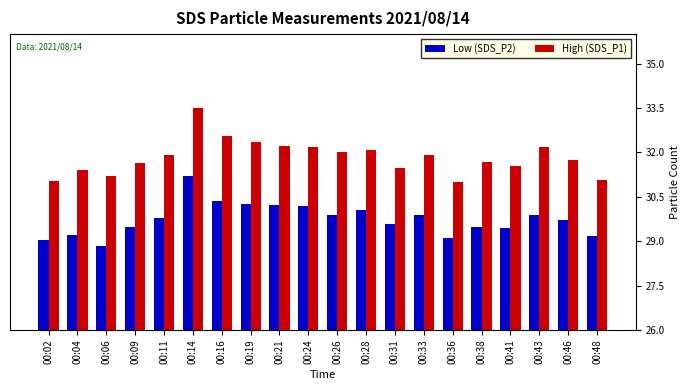

Is it true that High (SDS_P1) equals 46.4 at 00:16?

False